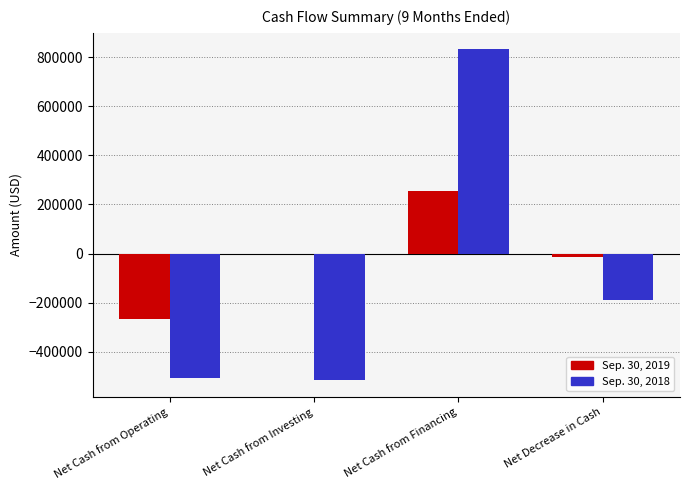

Reading right to left, list all the values displayed in this chart.

Sep. 30, 2019: Net Decrease in Cash=-12585	Net Cash from Financing=253320	Net Cash from Investing=0	Net Cash from Operating=-265905
Sep. 30, 2018: Net Decrease in Cash=-189357	Net Cash from Financing=830972	Net Cash from Investing=-514276	Net Cash from Operating=-506053